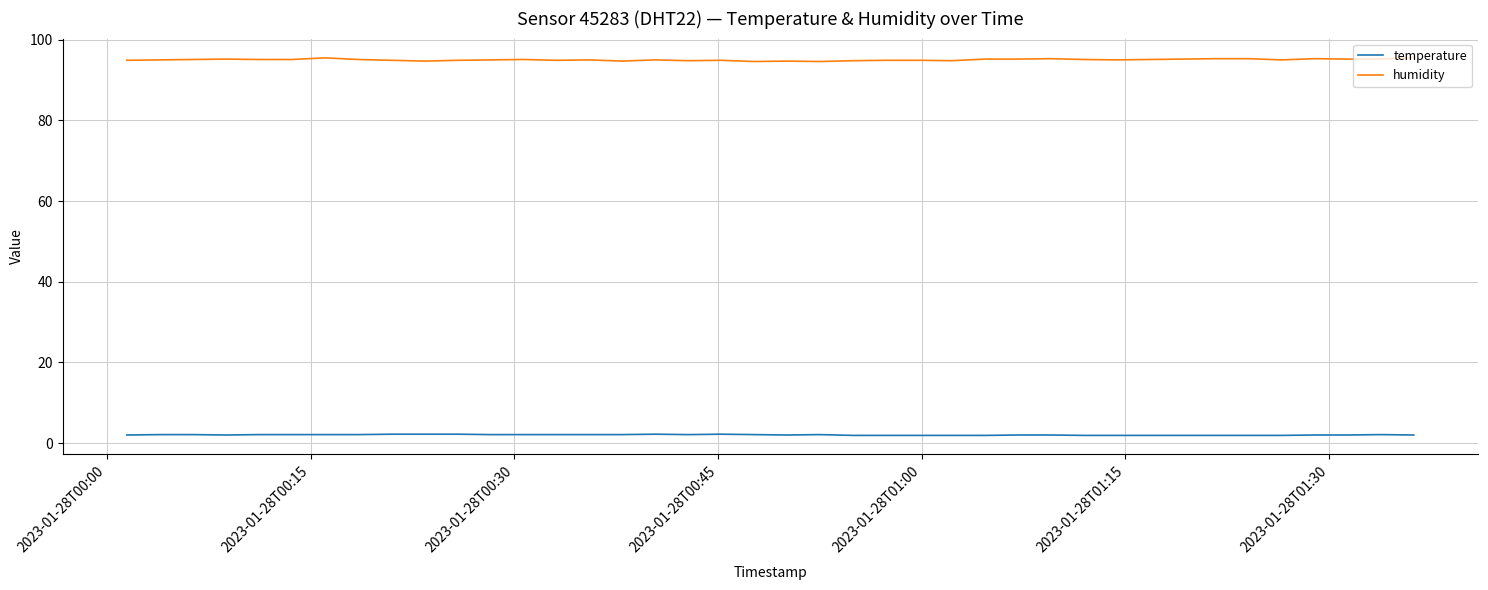

Rank the series by their average value, from lowest to highest.

temperature, humidity